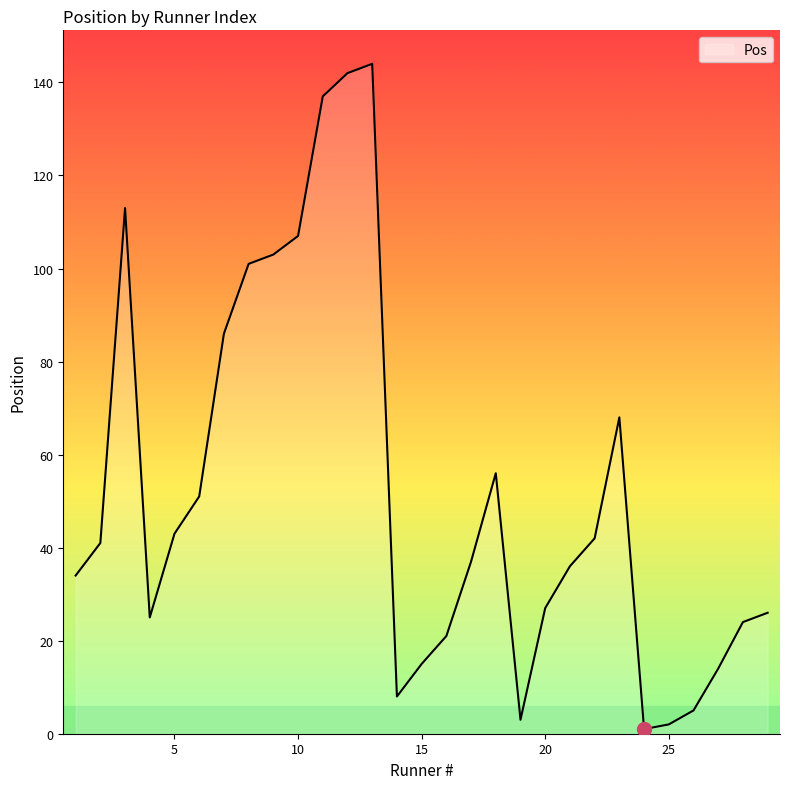

What is the greatest value displayed?

144